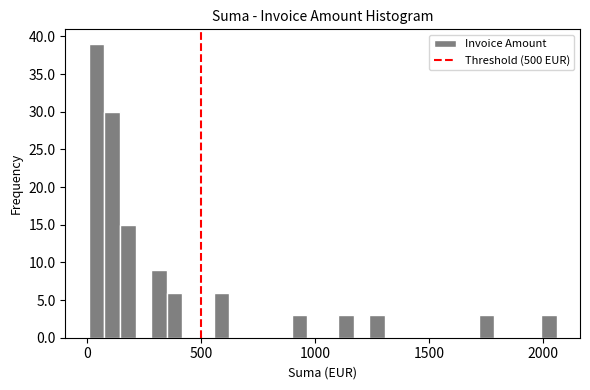

Around what value on the x-axis is the tallest bar? Give the approximate position of its centre, as read against the axis.

50